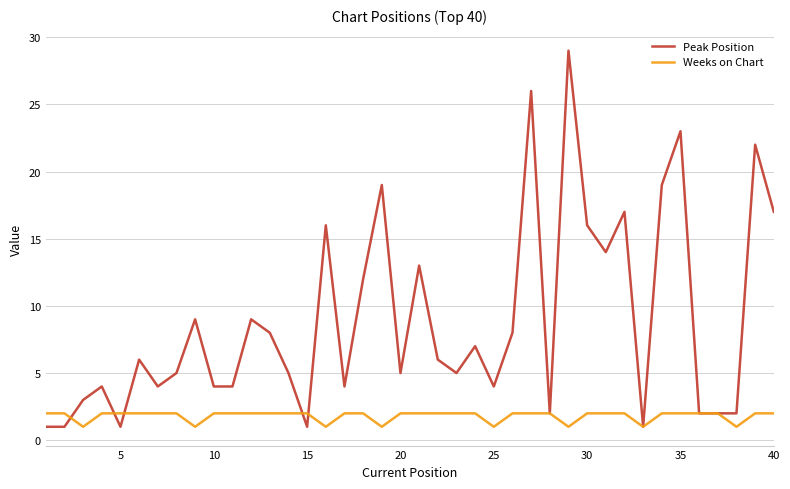

List the series in order of their peak value, lowest first.

Weeks on Chart, Peak Position